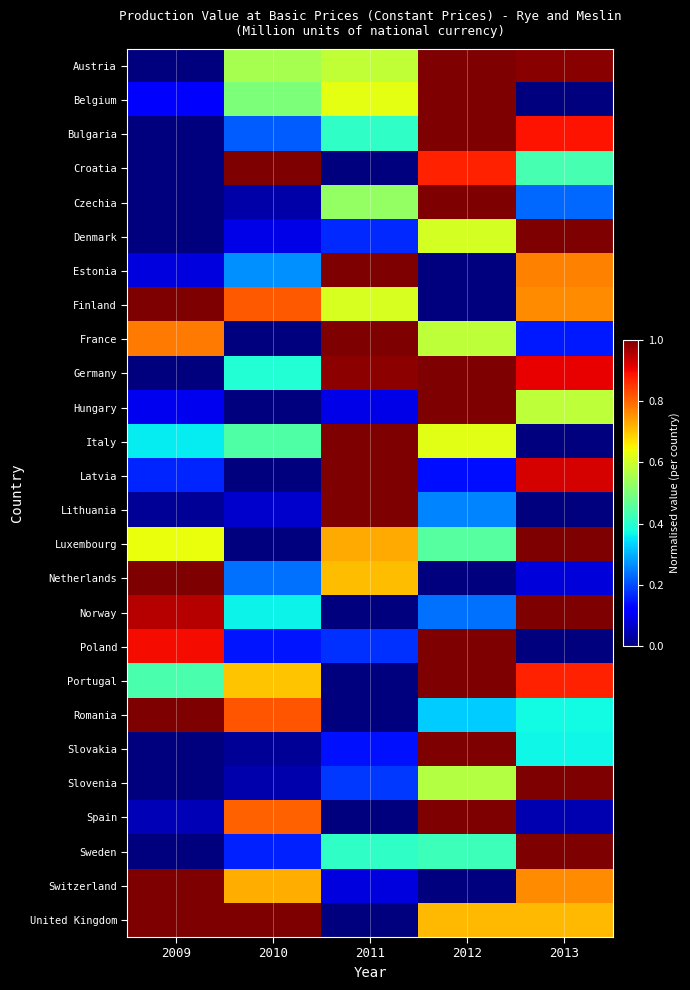

Reading left to right, extract all data points from this chart.

Austria: 2009=0.0	2010=0.6	2011=0.6	2012=1.0	2013=1.0
Belgium: 2009=0.1	2010=0.5	2011=0.6	2012=1.0	2013=0.0
Bulgaria: 2009=0.0	2010=0.2	2011=0.4	2012=1.0	2013=0.9
Croatia: 2009=0.0	2010=1.0	2011=0.0	2012=0.9	2013=0.4
Czechia: 2009=0.0	2010=0.0	2011=0.5	2012=1.0	2013=0.2
Denmark: 2009=0.0	2010=0.1	2011=0.2	2012=0.6	2013=1.0
Estonia: 2009=0.1	2010=0.3	2011=1.0	2012=0.0	2013=0.8
Finland: 2009=1.0	2010=0.8	2011=0.6	2012=0.0	2013=0.8
France: 2009=0.8	2010=0.0	2011=1.0	2012=0.6	2013=0.2
Germany: 2009=0.0	2010=0.4	2011=1.0	2012=1.0	2013=0.9
Hungary: 2009=0.1	2010=0.0	2011=0.1	2012=1.0	2013=0.6
Italy: 2009=0.4	2010=0.4	2011=1.0	2012=0.6	2013=0.0
Latvia: 2009=0.2	2010=0.0	2011=1.0	2012=0.1	2013=0.9
Lithuania: 2009=0.0	2010=0.1	2011=1.0	2012=0.3	2013=0.0
Luxembourg: 2009=0.6	2010=0.0	2011=0.7	2012=0.5	2013=1.0
Netherlands: 2009=1.0	2010=0.2	2011=0.7	2012=0.0	2013=0.1
Norway: 2009=1.0	2010=0.4	2011=0.0	2012=0.2	2013=1.0
Poland: 2009=0.9	2010=0.1	2011=0.2	2012=1.0	2013=0.0
Portugal: 2009=0.4	2010=0.7	2011=0.0	2012=1.0	2013=0.9
Romania: 2009=1.0	2010=0.8	2011=0.0	2012=0.3	2013=0.4
Slovakia: 2009=0.0	2010=0.0	2011=0.1	2012=1.0	2013=0.4
Slovenia: 2009=0.0	2010=0.0	2011=0.2	2012=0.6	2013=1.0
Spain: 2009=0.0	2010=0.8	2011=0.0	2012=1.0	2013=0.0
Sweden: 2009=0.0	2010=0.2	2011=0.4	2012=0.4	2013=1.0
Switzerland: 2009=1.0	2010=0.7	2011=0.1	2012=0.0	2013=0.8
United Kingdom: 2009=1.0	2010=1.0	2011=0.0	2012=0.7	2013=0.7